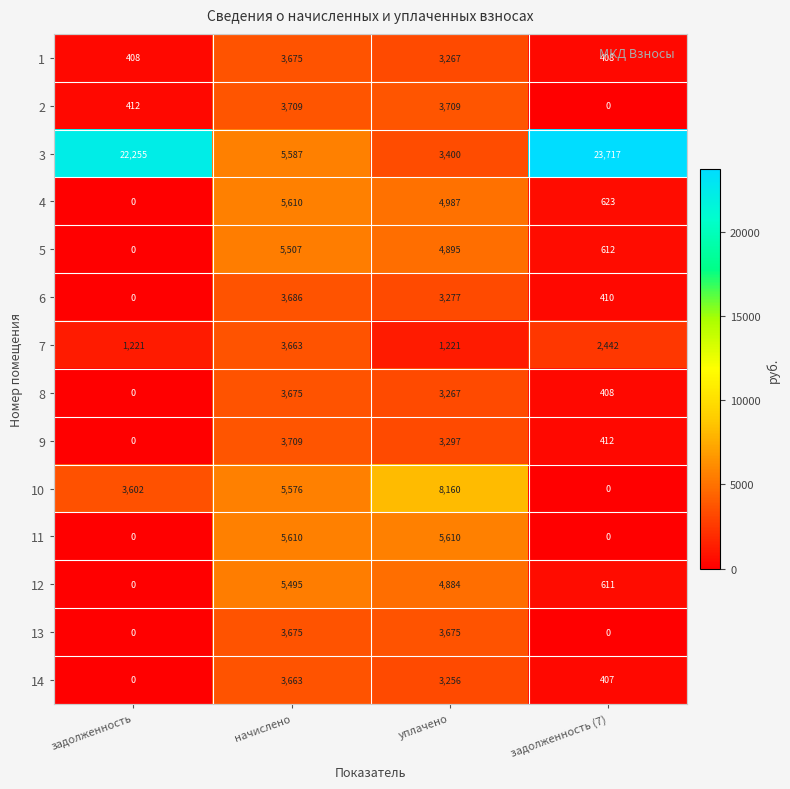

What is the minimum value for 7?

1221